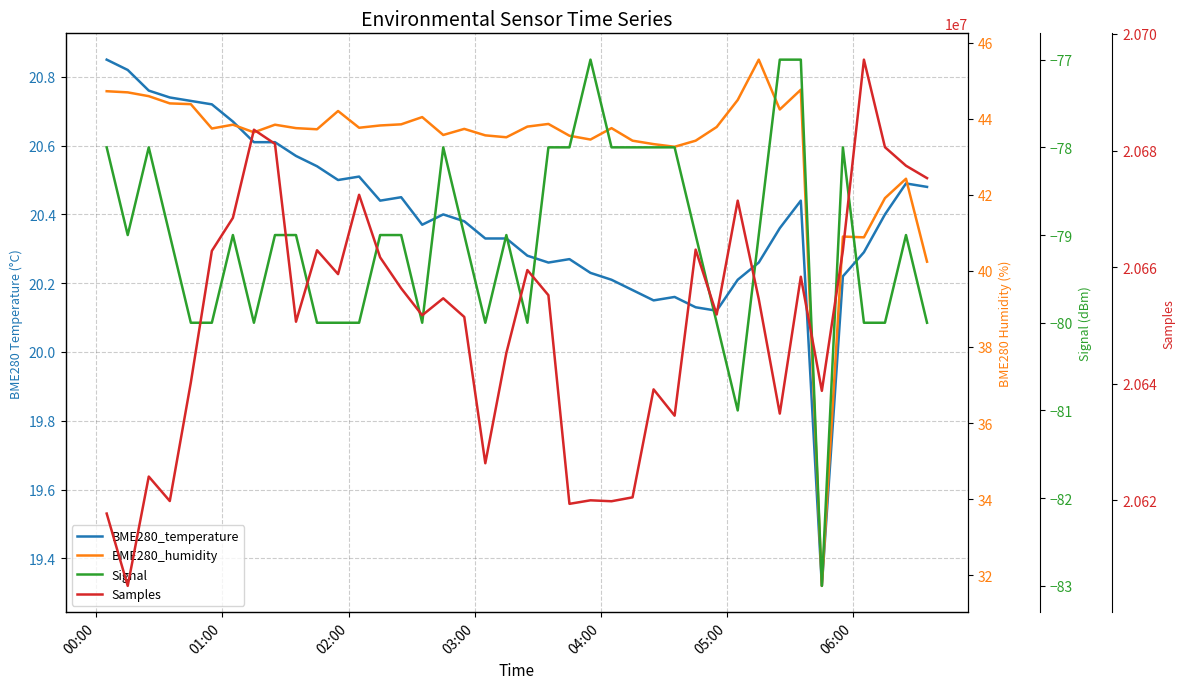

What is the maximum value for Signal?

-77.0